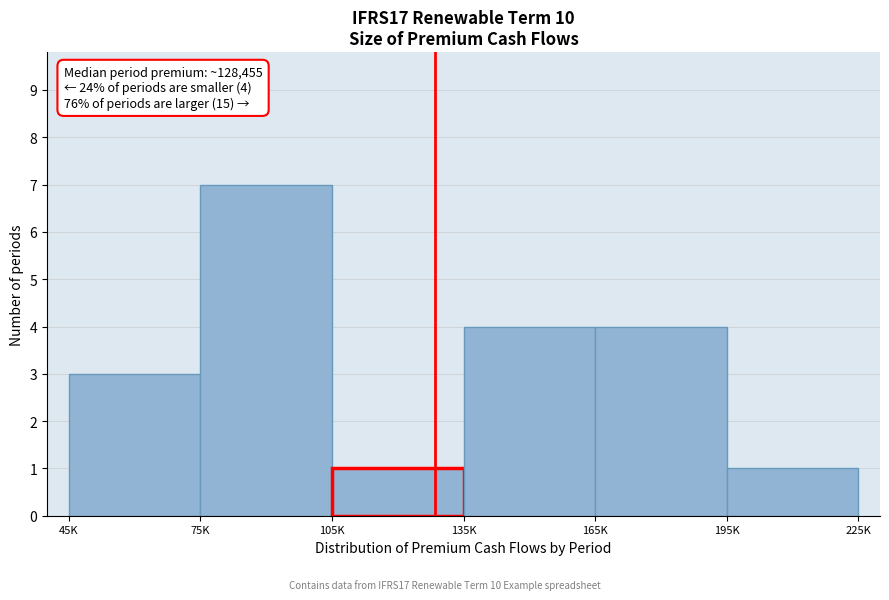

Reading left to right, extract all data points from this chart.

45K=3	75K=7	105K=1	135K=4	165K=4	195K=1